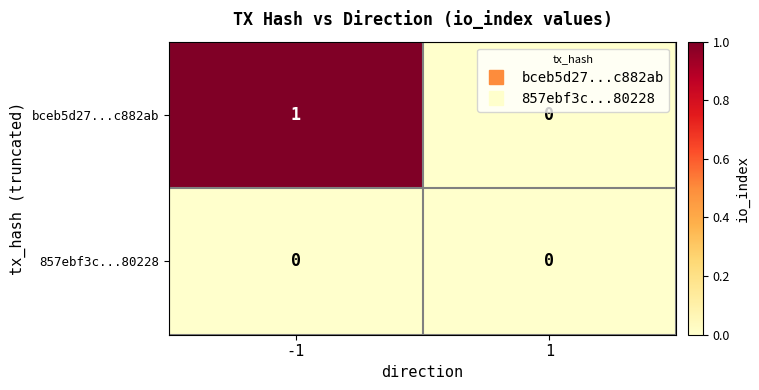

Rank the categories by bceb5d27...c882ab value from lowest to highest.

1, -1